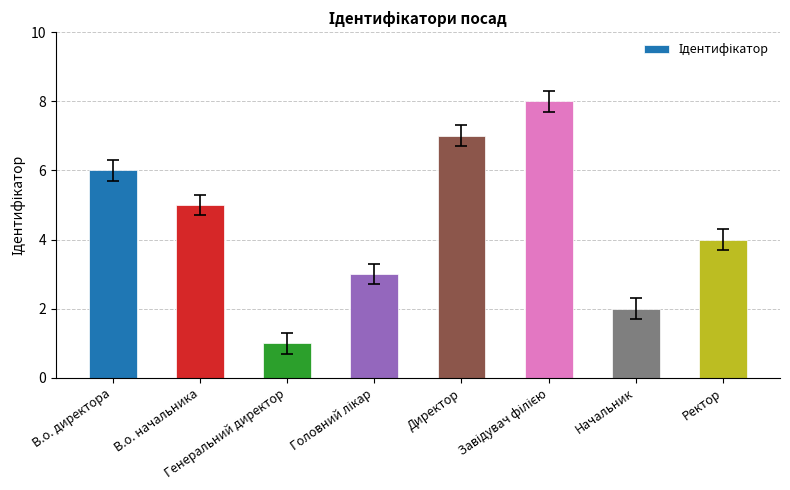

Count the values in the range 3 to 7.

5